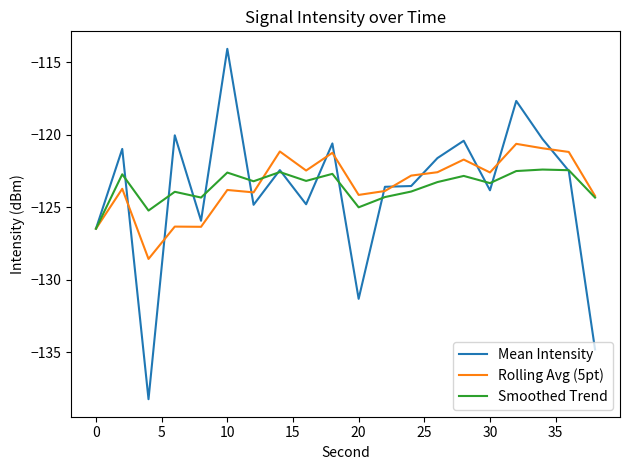

Which series has the largest range (max minus min)?

Mean Intensity